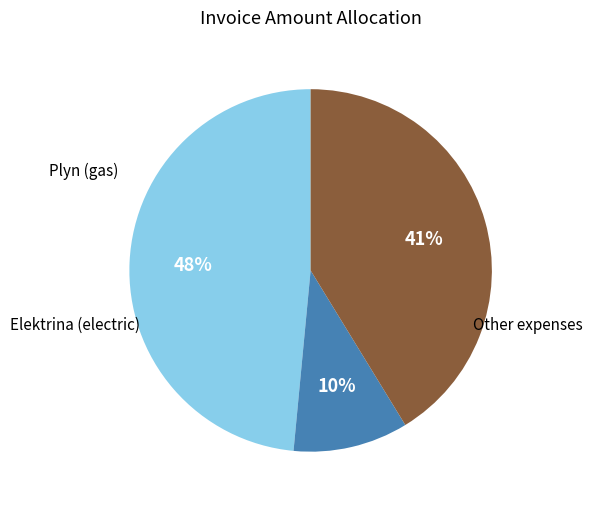

To the nearest percent, what is the difference between the largest and smallest slice percentages?

38%